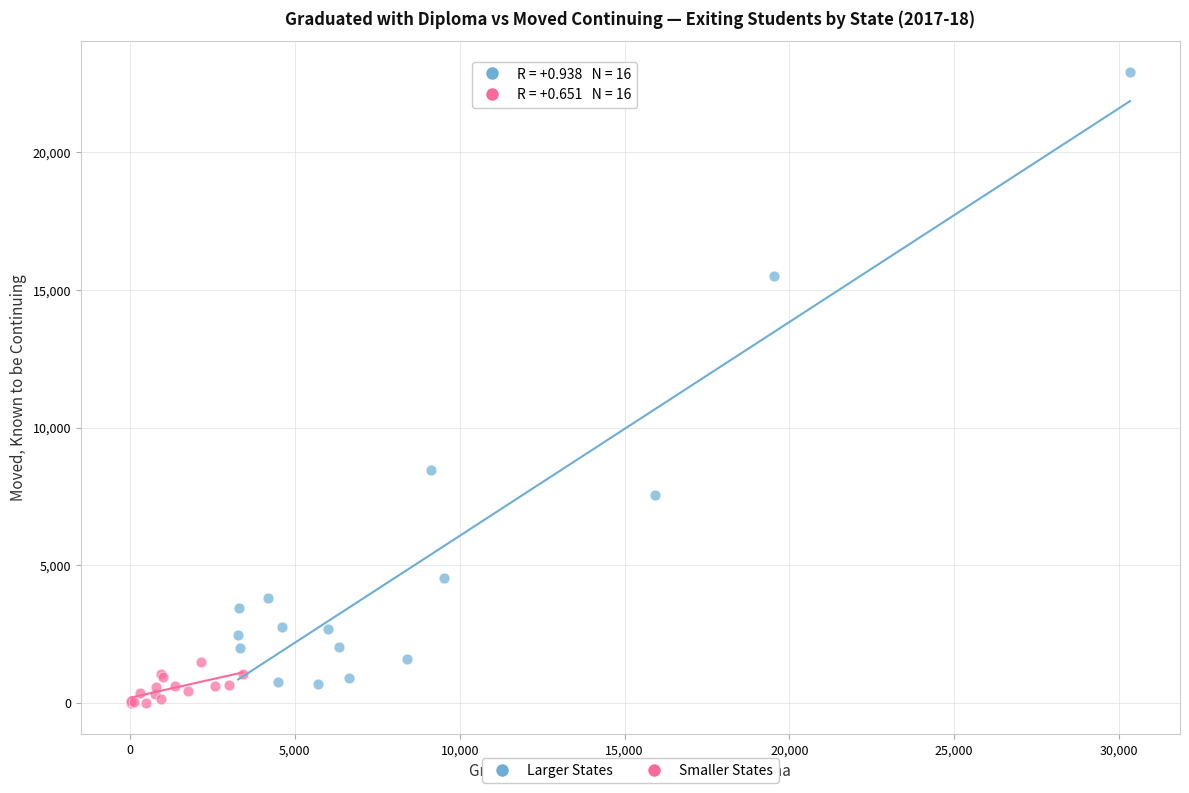

Which series contains the highest Y value?

Larger States